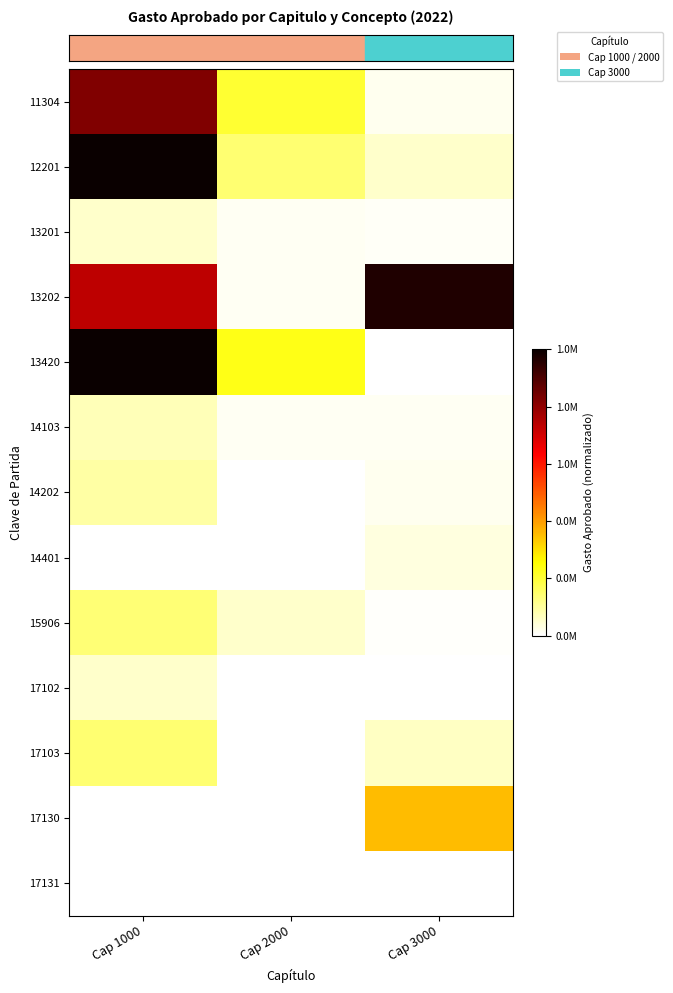

Which category has the lowest value across all series?

Cap 3000